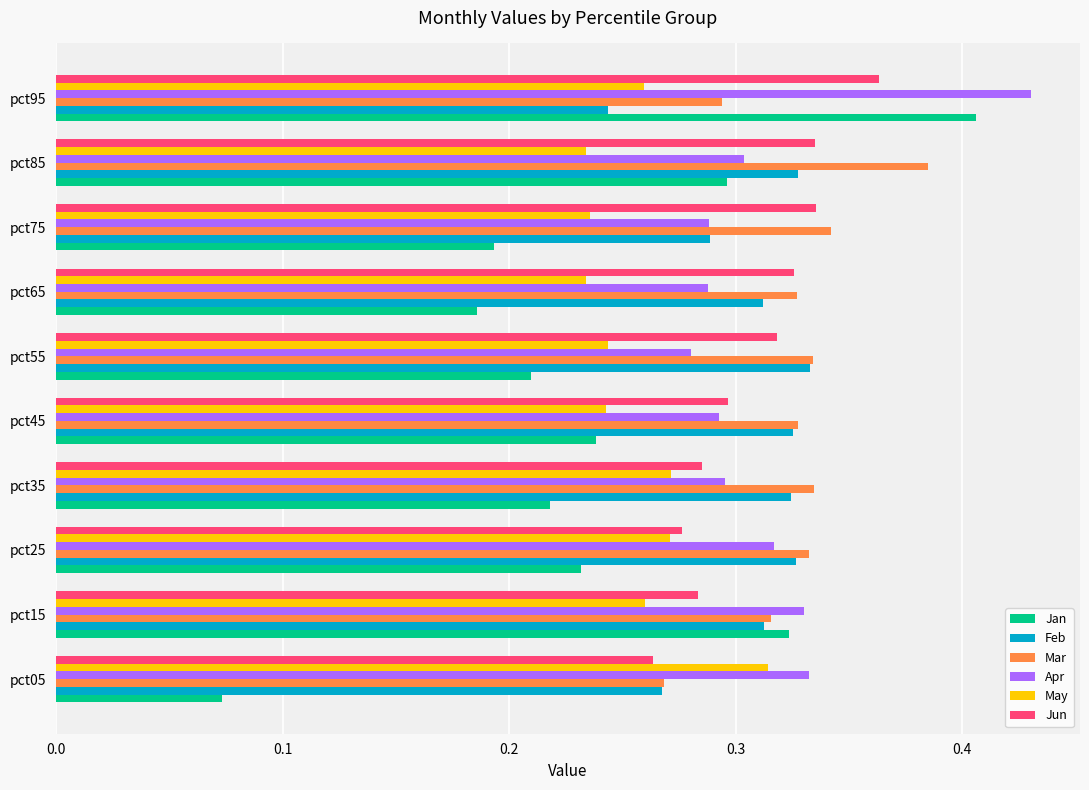

The value of Mar at pct95 is 0.5. True or false?

False